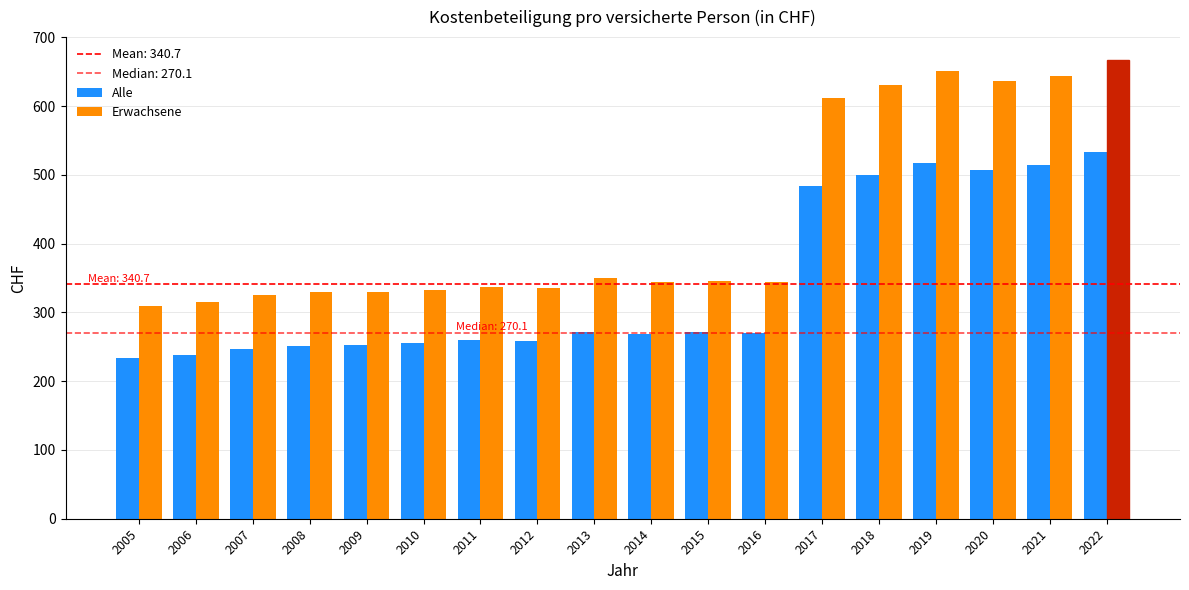

Rank the series by their maximum value, from lowest to highest.

Alle, Erwachsene